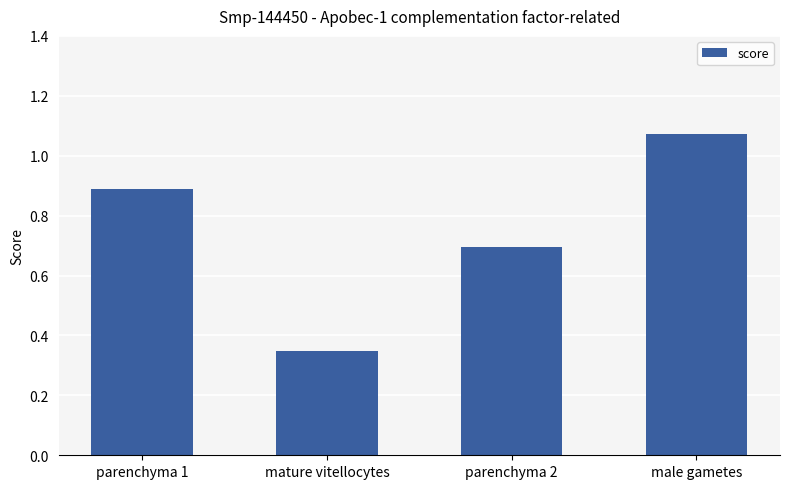

List the labels in order of value, smallest first.

mature vitellocytes, parenchyma 2, parenchyma 1, male gametes